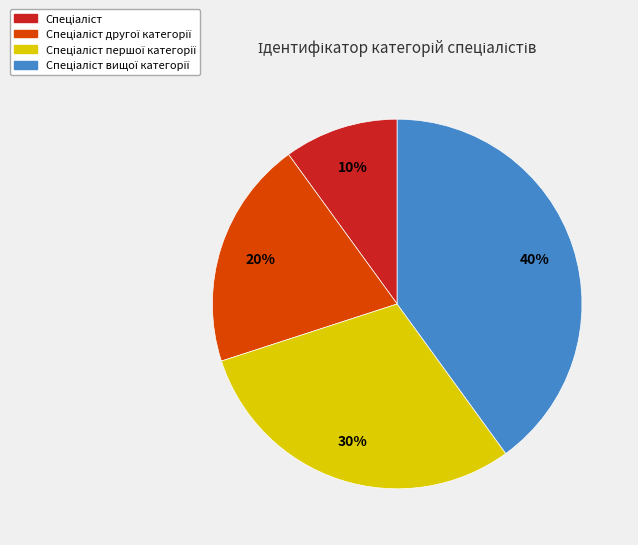

To the nearest percent, what is the average slice percentage?

25%